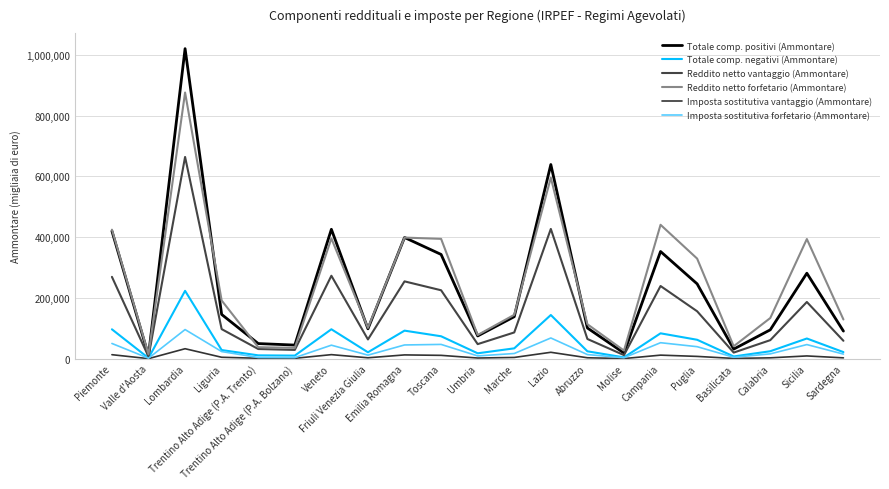

Does the chart display data point markers on the line(s)?

No